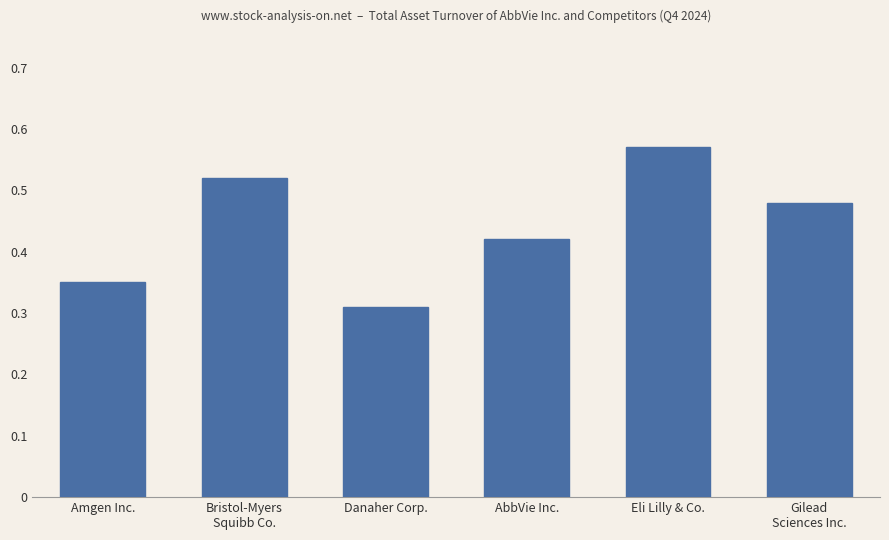

What is the sum of the values at AbbVie Inc. and Danaher Corp.?

0.7